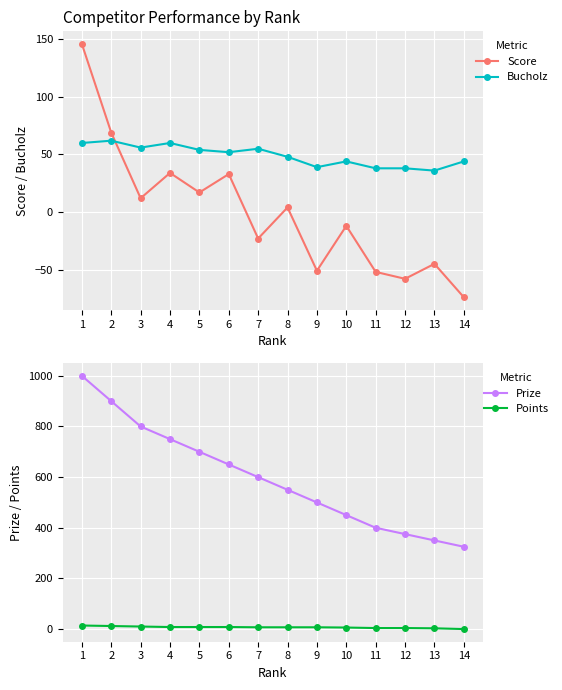

True or false: Bucholz has more than 1 points higher than both neighbors.

True